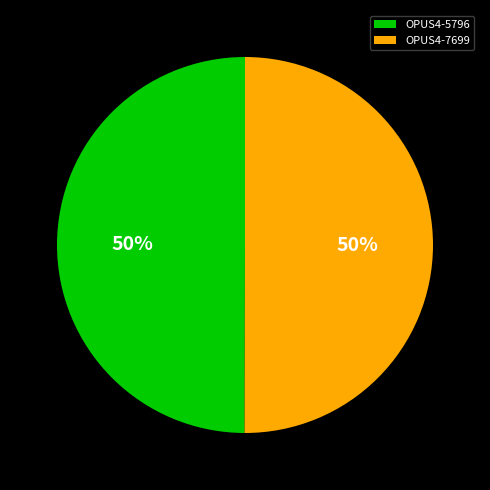

Is it true that OPUS4-5796 is 58% of the pie?

False